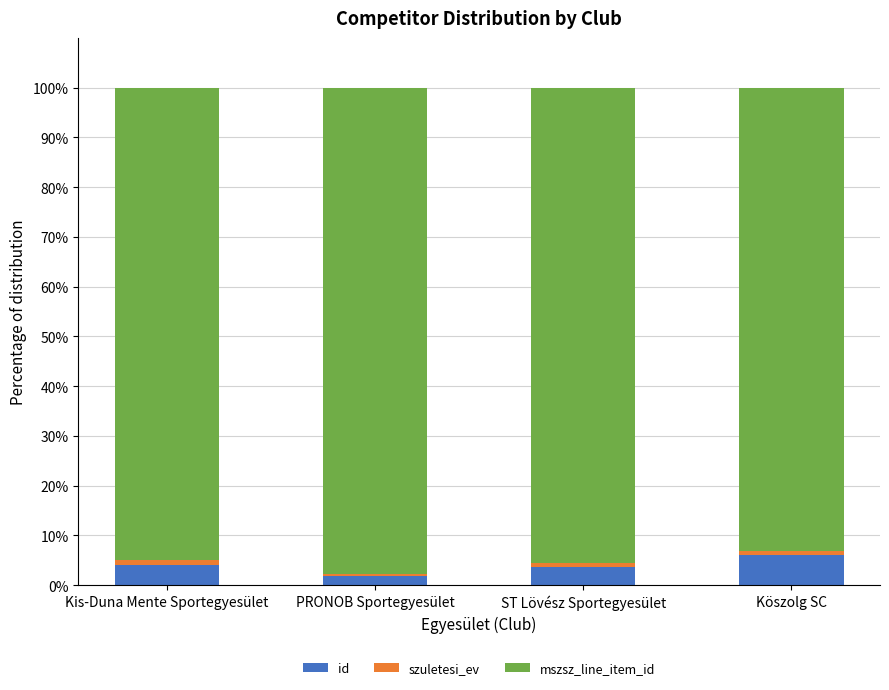

Are the bars horizontal?

No